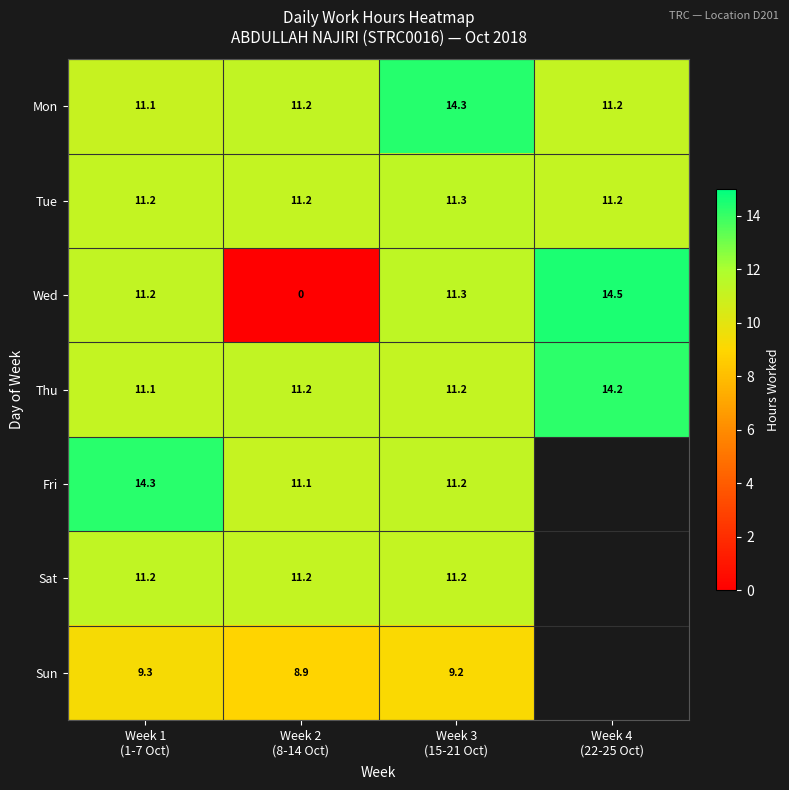

At how many categories does at least one series exceed 12?

3